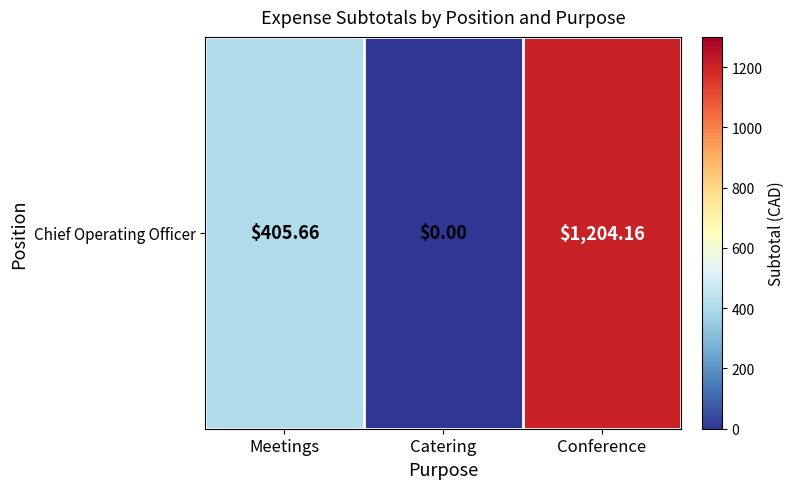

How many data points are less than 405?

1